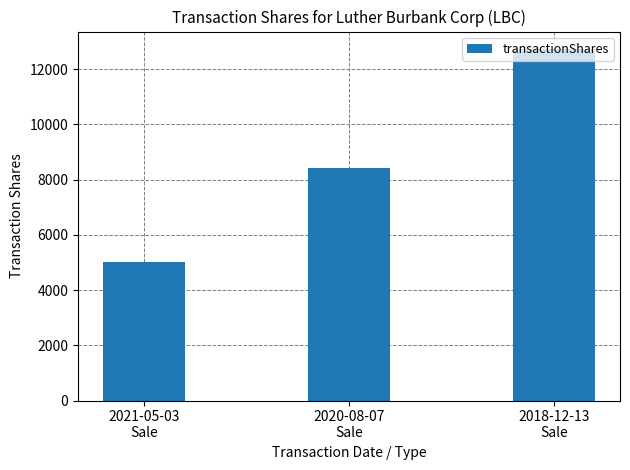

What is the minimum value shown in the chart?

5000